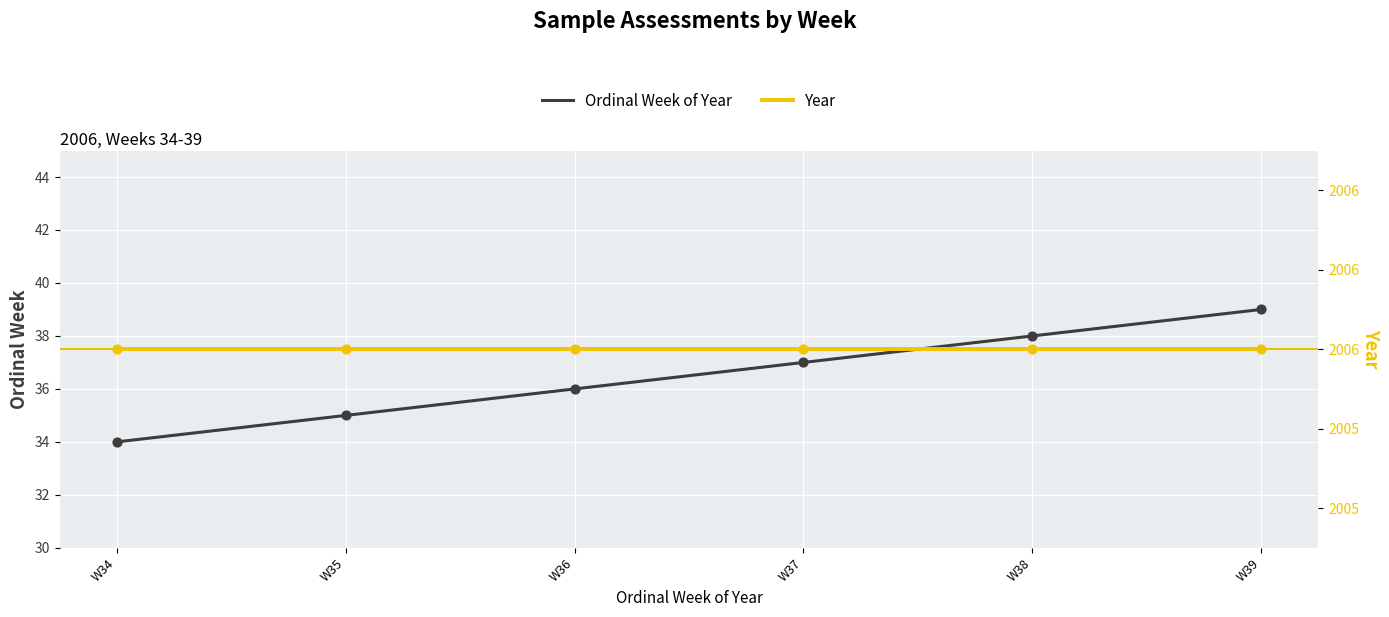

Which series has the widest spread of Y values?

Ordinal Week of Year